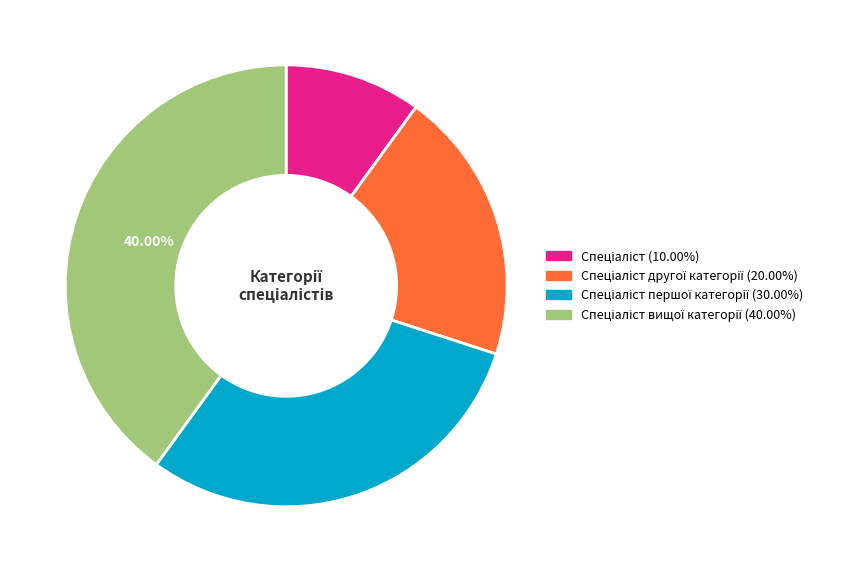

Is there any slice that represents more than half of the pie?

No